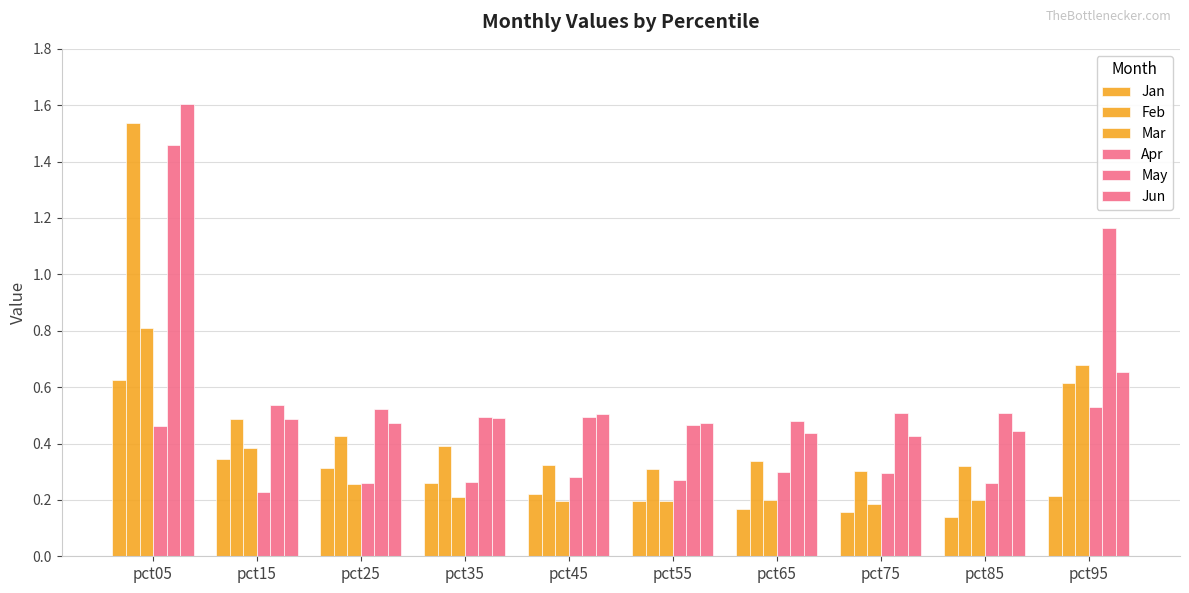

Which series changed the most between pct05 and pct85?

Feb